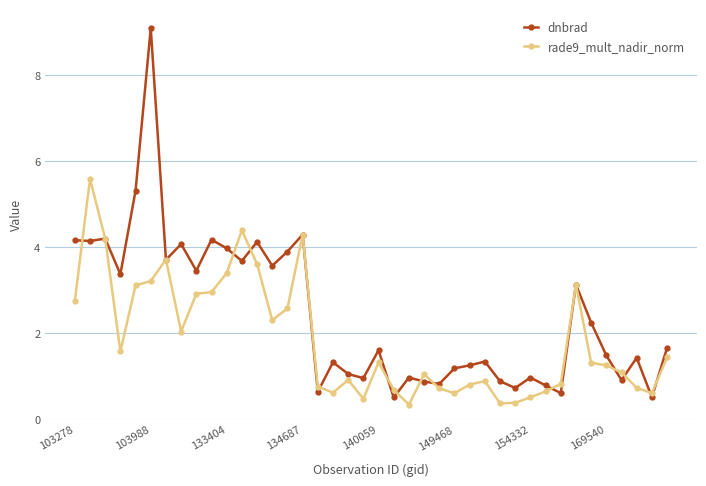

At how many categories does at least one series exceed 5?

3